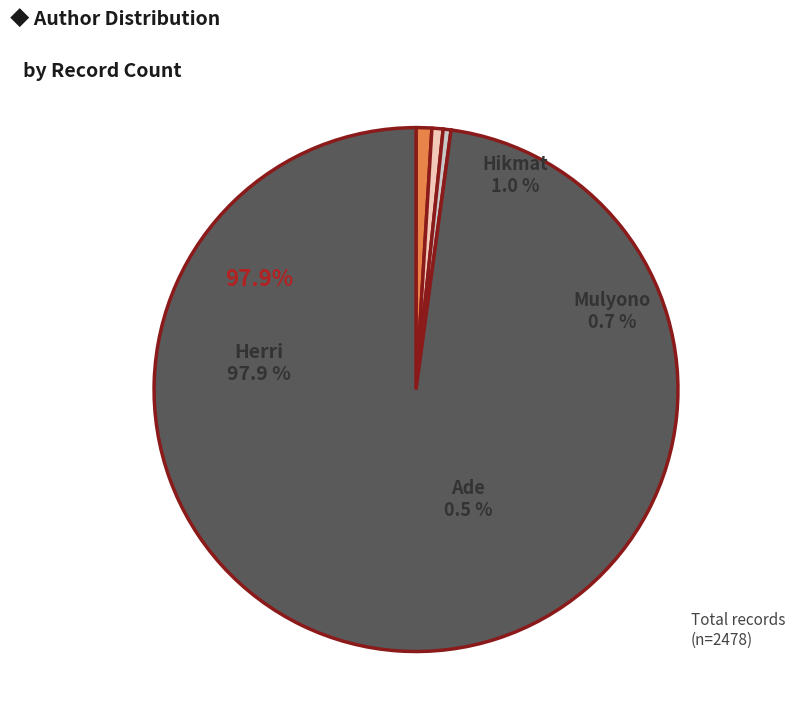

How many slices are in this pie chart?

4